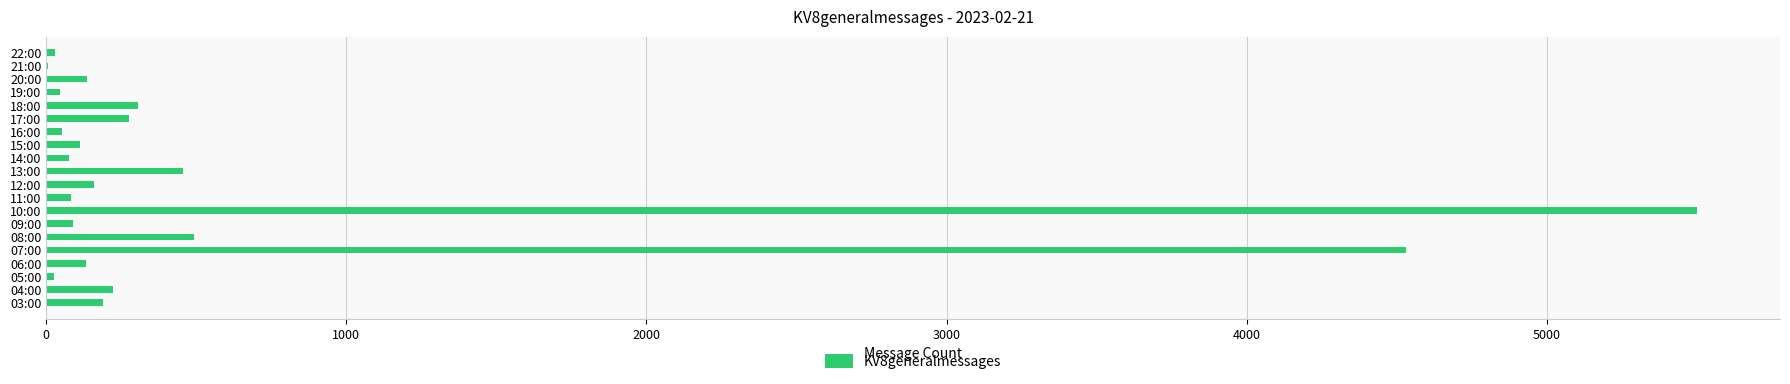

How many data points does each series have?

20